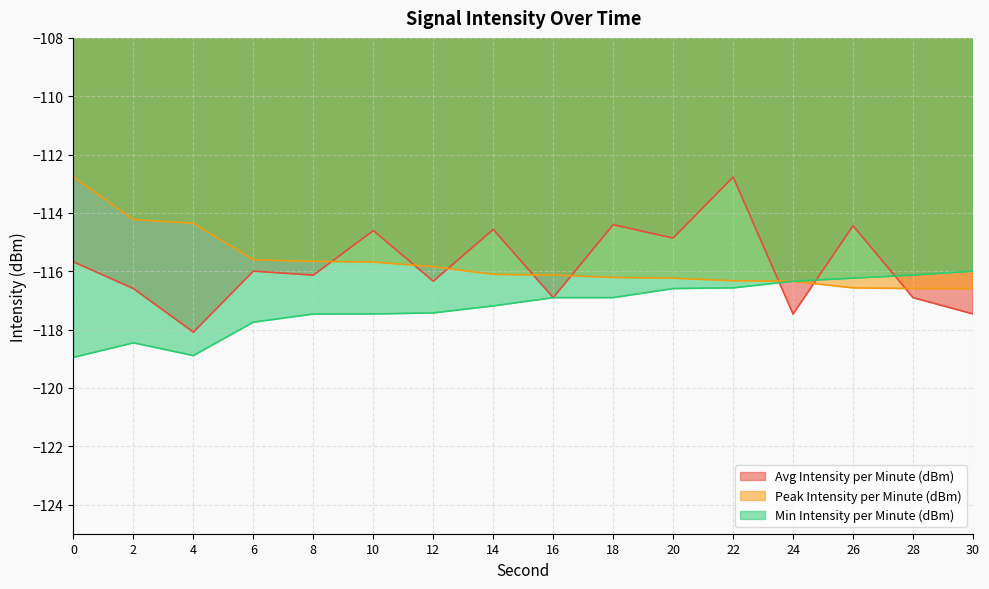

How many data points in Min Intensity per Minute (dBm) are less than -116?

15